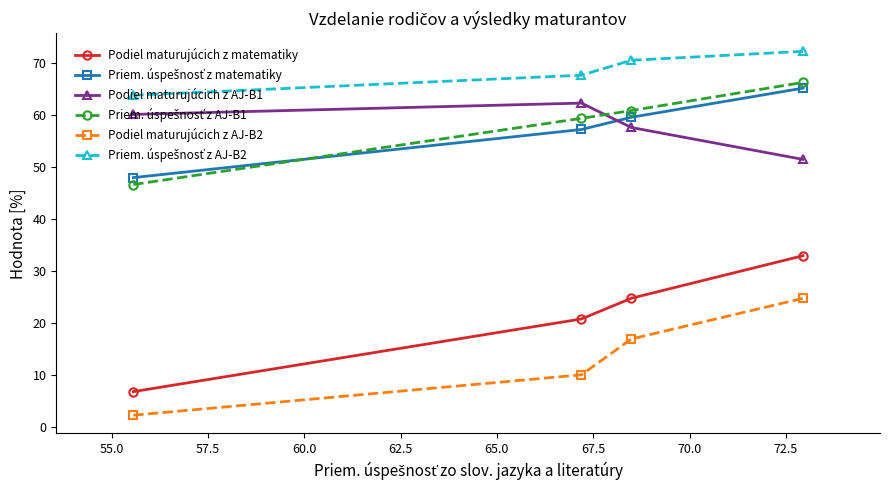

What is the value of the Podiel maturujúcich z AJ-B2 point at the 4th from the left?

24.8